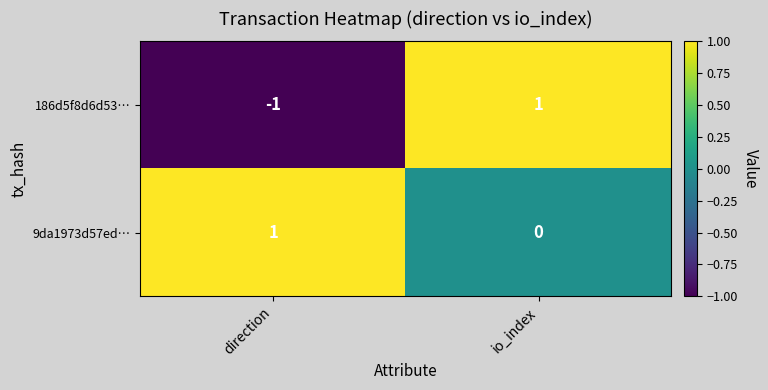

Which series has the largest total across all categories?

9da1973d57ed…